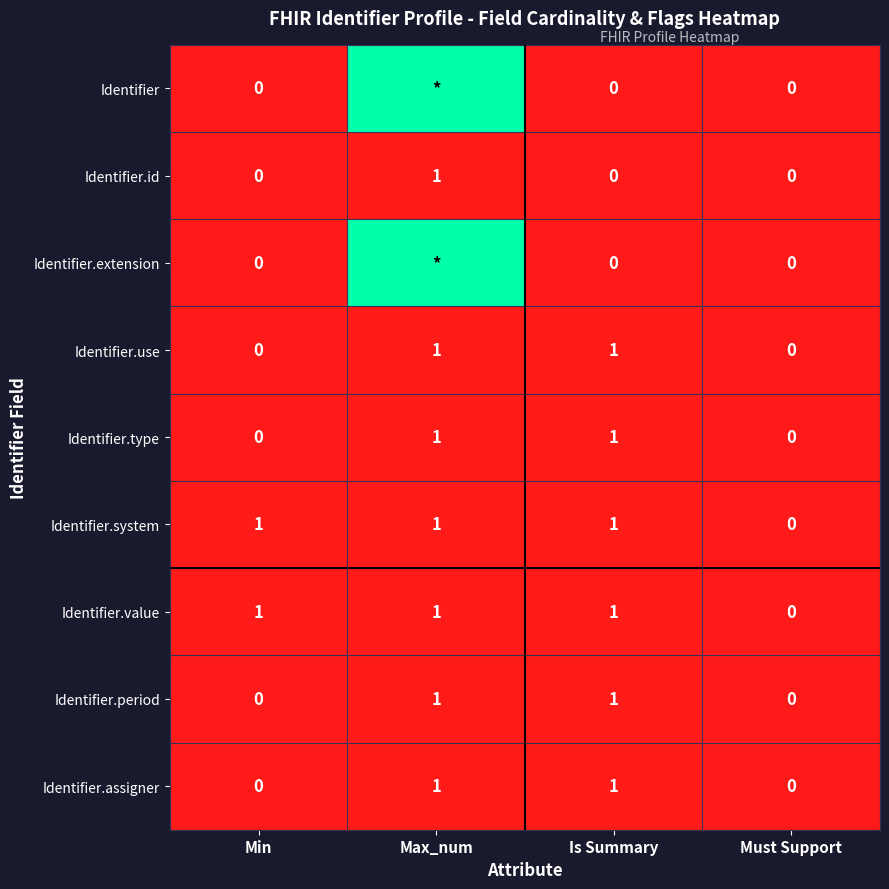

Is it true that Identifier.type equals 1 at Max_num?

True